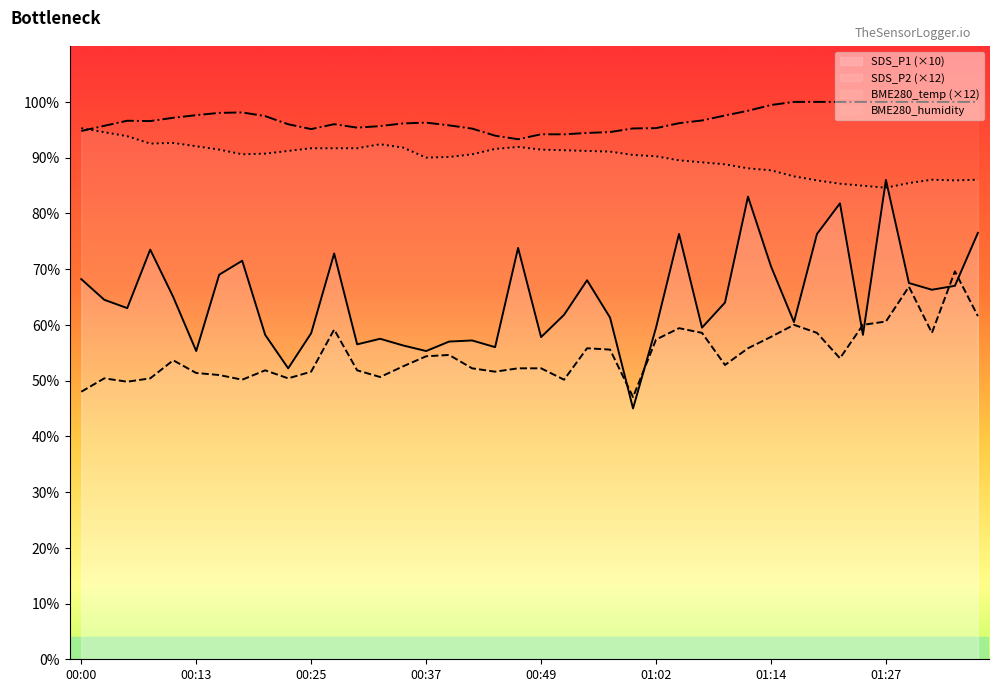

Rank the series at 00:10 from lowest to highest value.

SDS_P2, SDS_P1, BME280_temperature, BME280_humidity